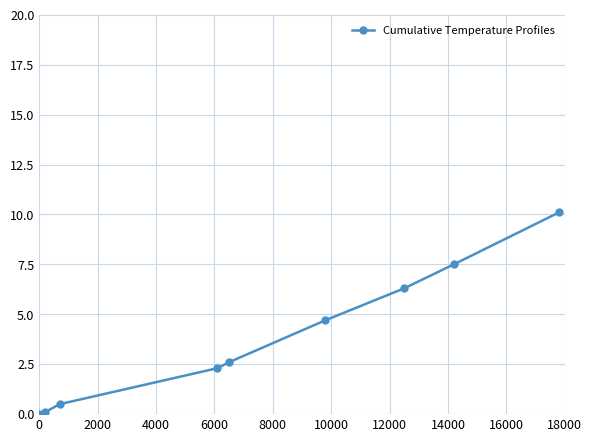

What is the value of the 9th point from the left?

10.1